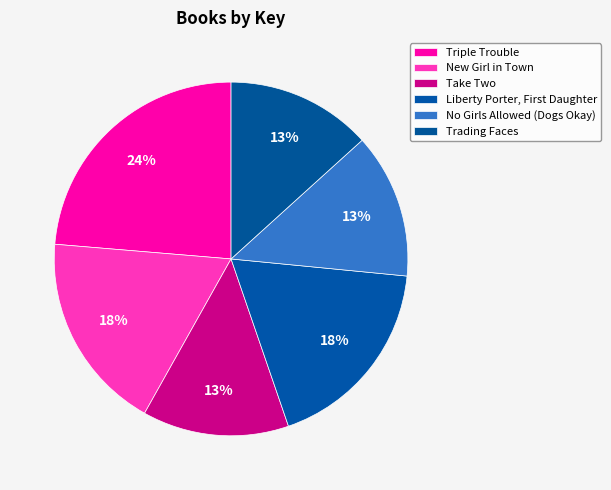

Between Take Two and No Girls Allowed (Dogs Okay), which is larger?

Take Two